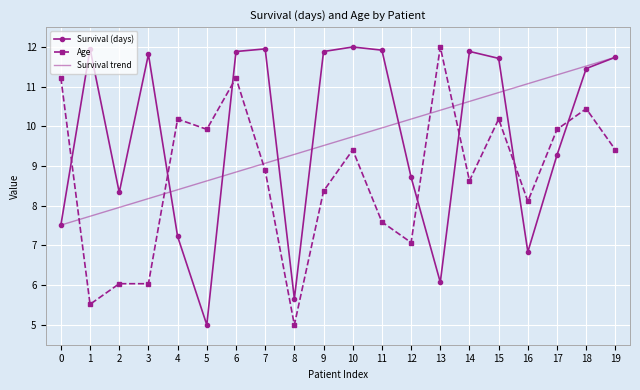

What is the value of the Survival (days) point at the 4th from the left?

11.8